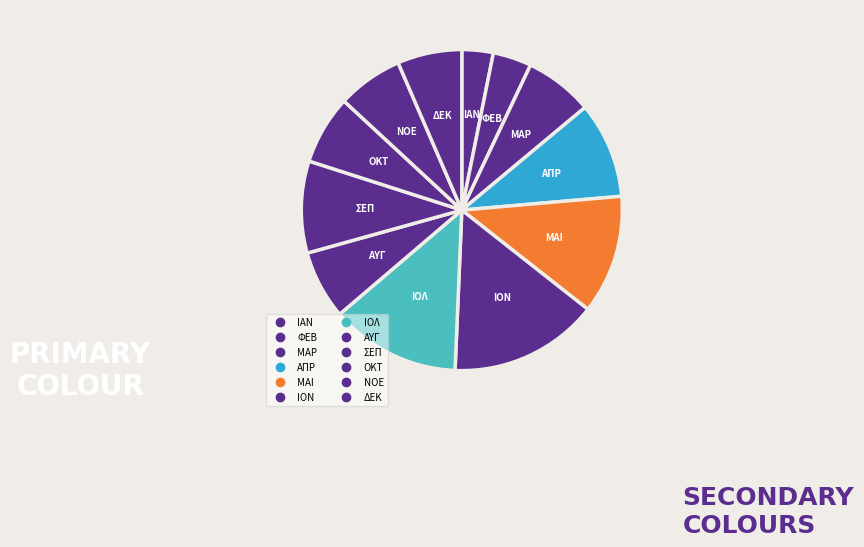

Is it true that ΑΥΓ is 1% of the pie?

False